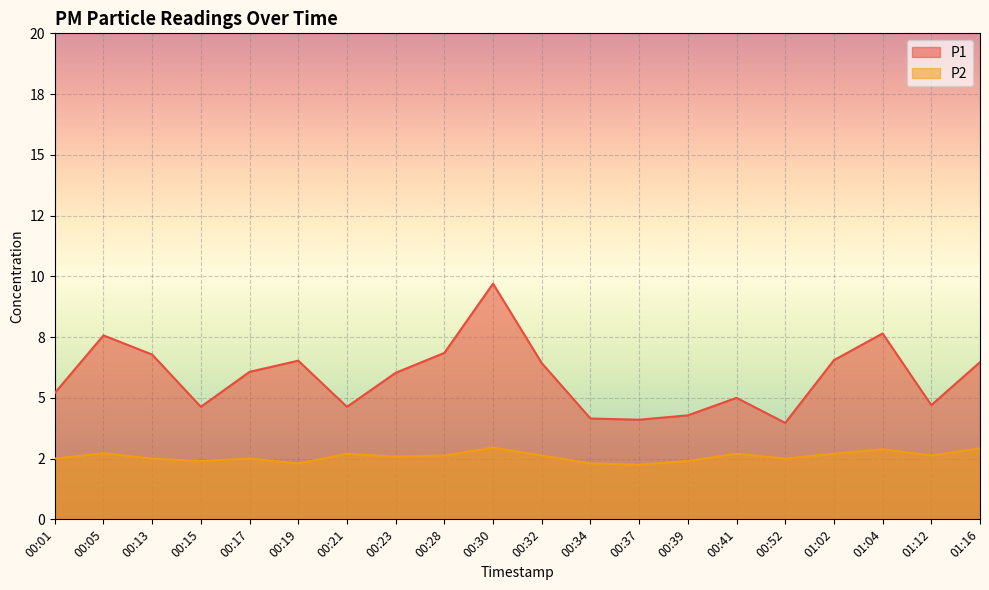

The value of P2 at 00:13 is 4.1. True or false?

False